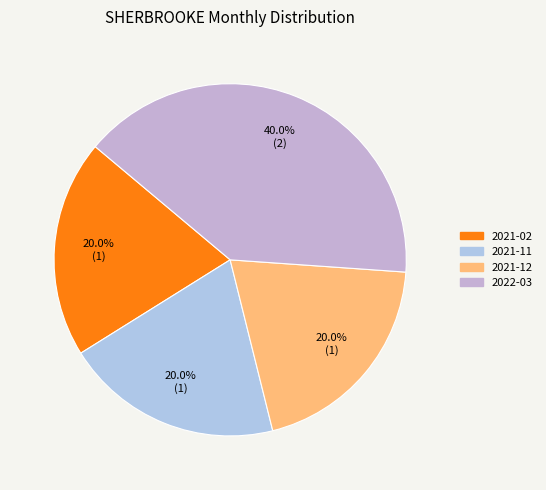

How many segments does this pie chart have?

4